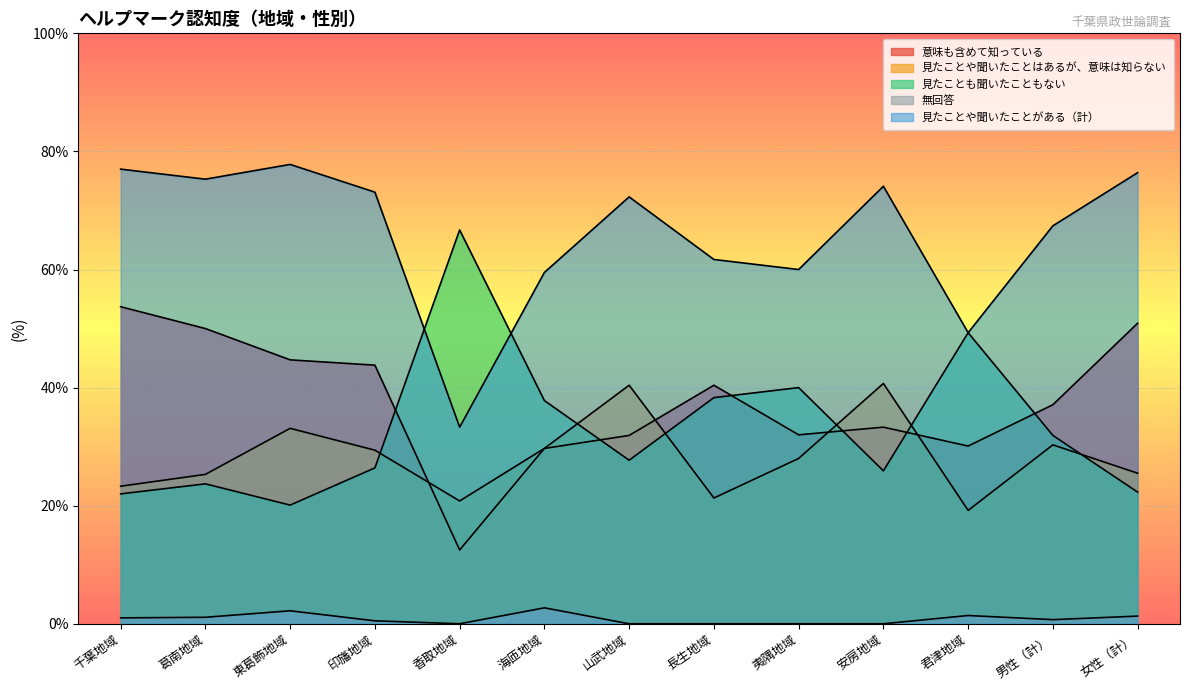

What is the spread (max minus min) of values at 女性（計）?

75.1